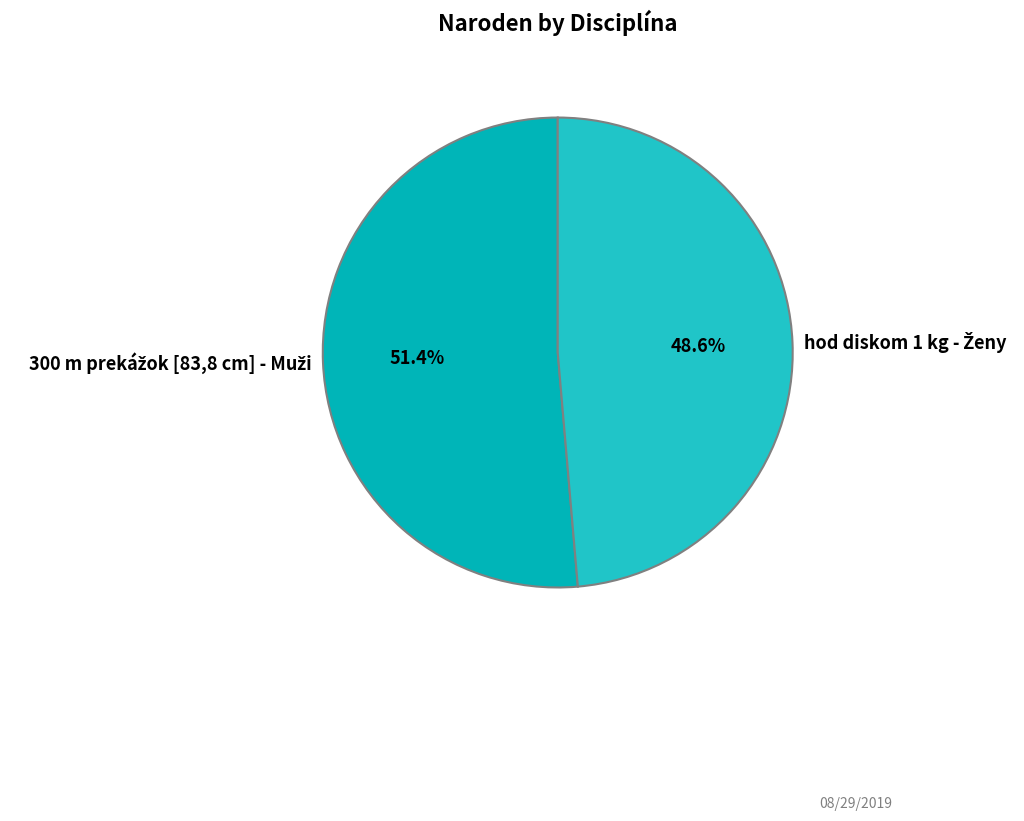

Does any single category account for the majority?

Yes